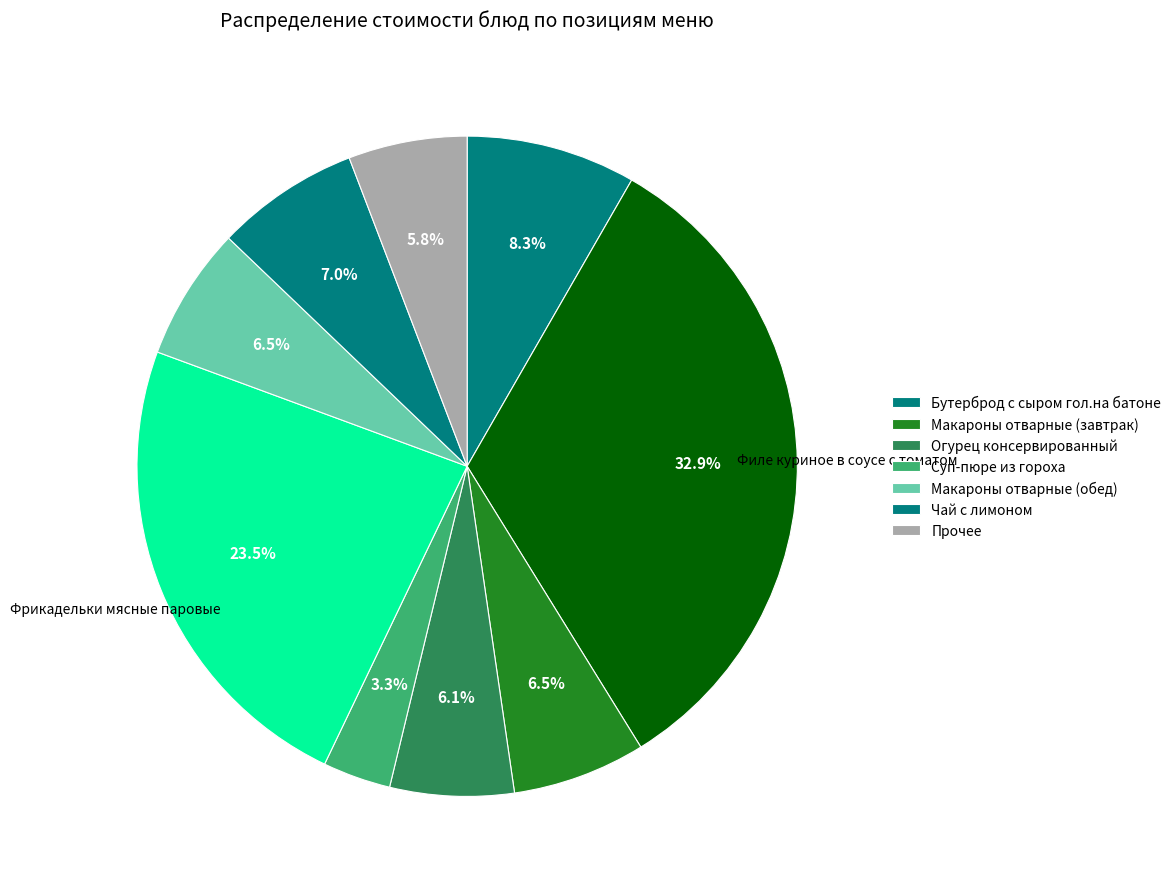

How many segments does this pie chart have?

9